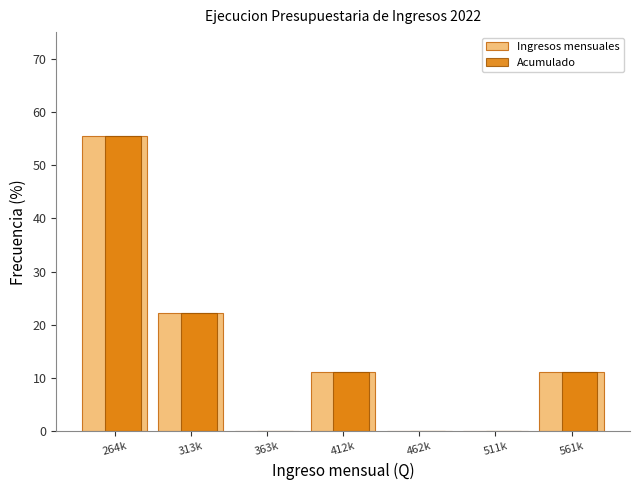

What is the sum of all Ingresos mensuales values?

100.0